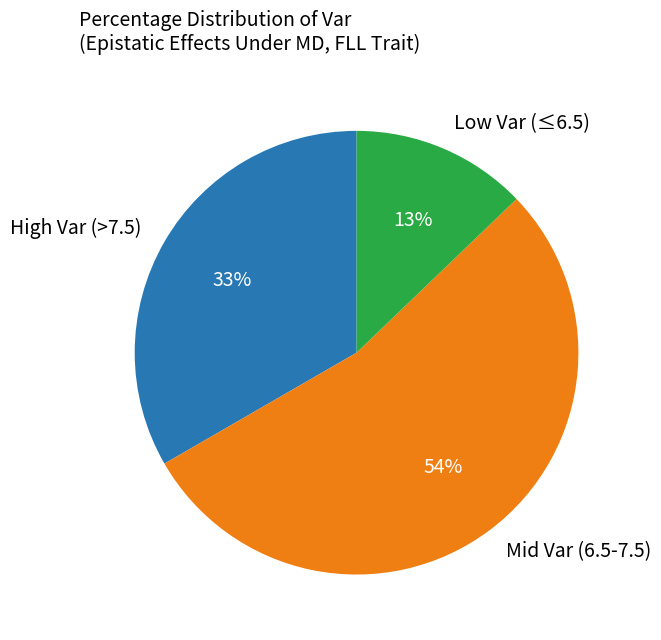

Which has a higher value, High Var (>7.5) or Low Var (≤6.5)?

High Var (>7.5)